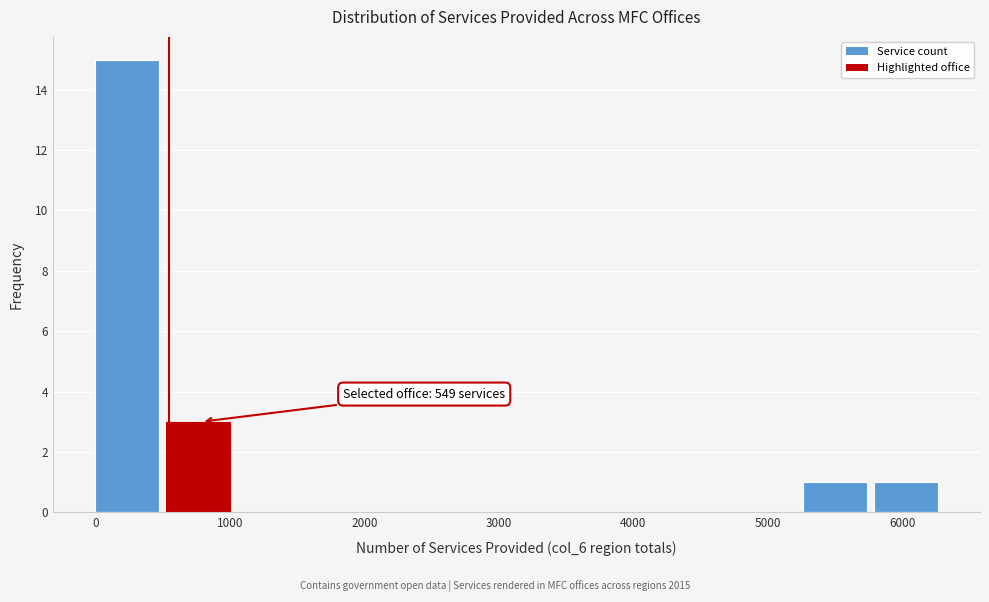

Over which range of the x-axis is the bar tallest?

0 to 500